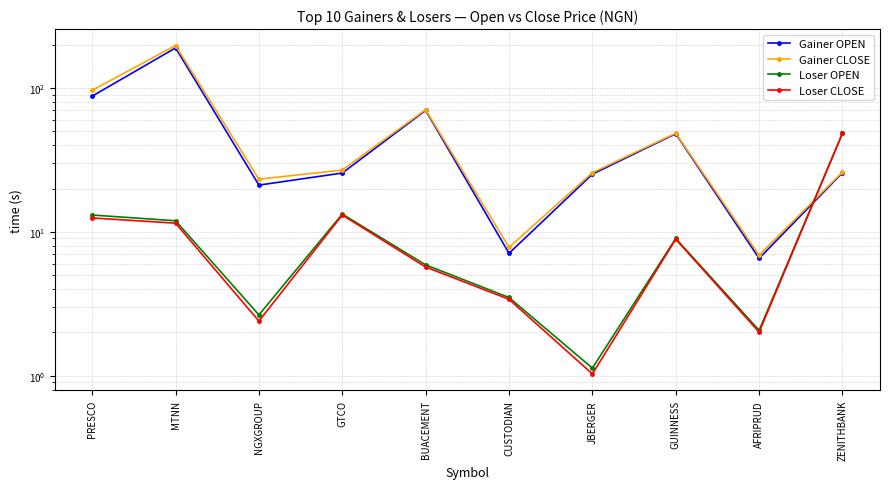

Count the number of categories in the chart.

10